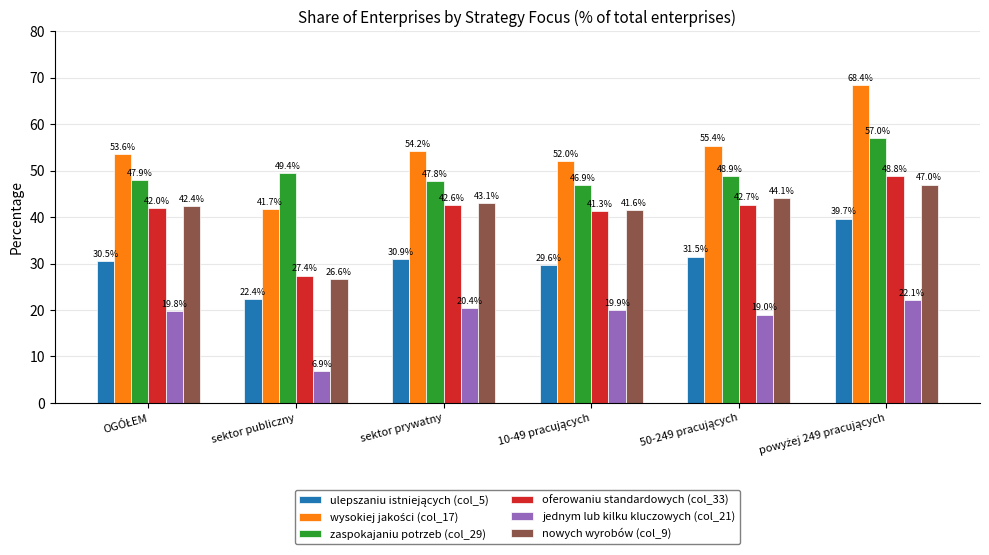

Does the chart contain any negative values?

No